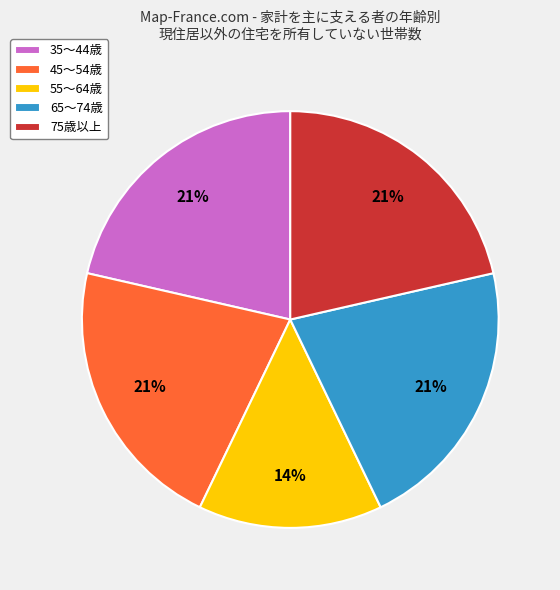

Does 65～74歳 represent more than half of the total?

No